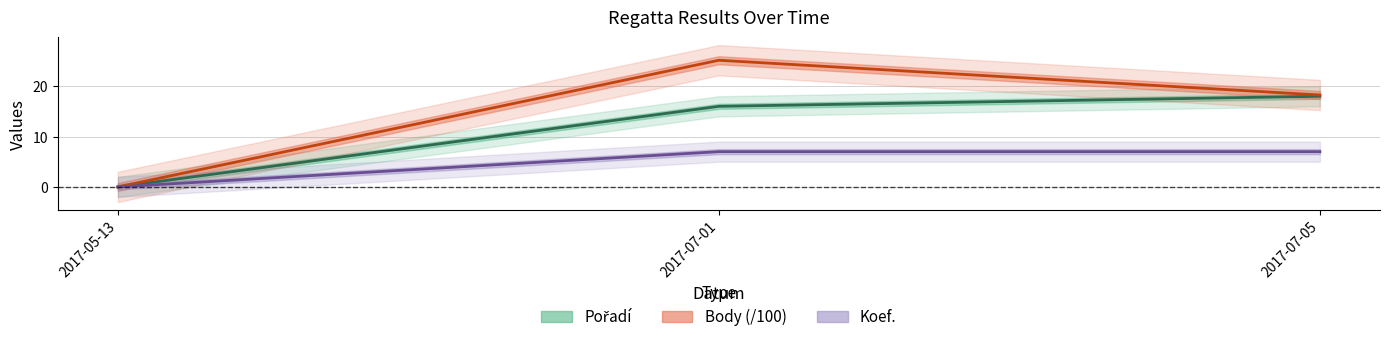

True or false: Pořadí has a value of 6.6 at 2017-07-01.

False